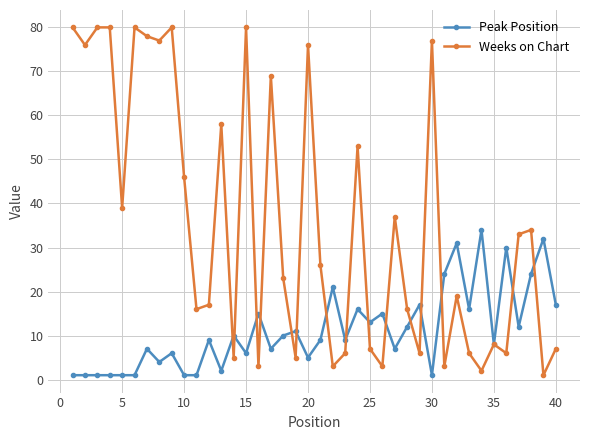

Which series has the widest spread of values?

Weeks on Chart